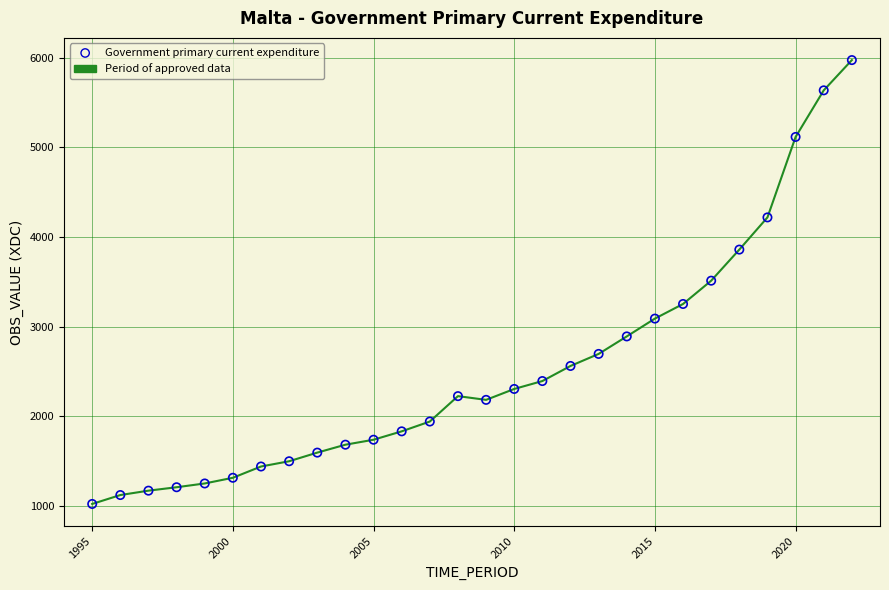

What is the maximum value shown in the chart?

5972.0